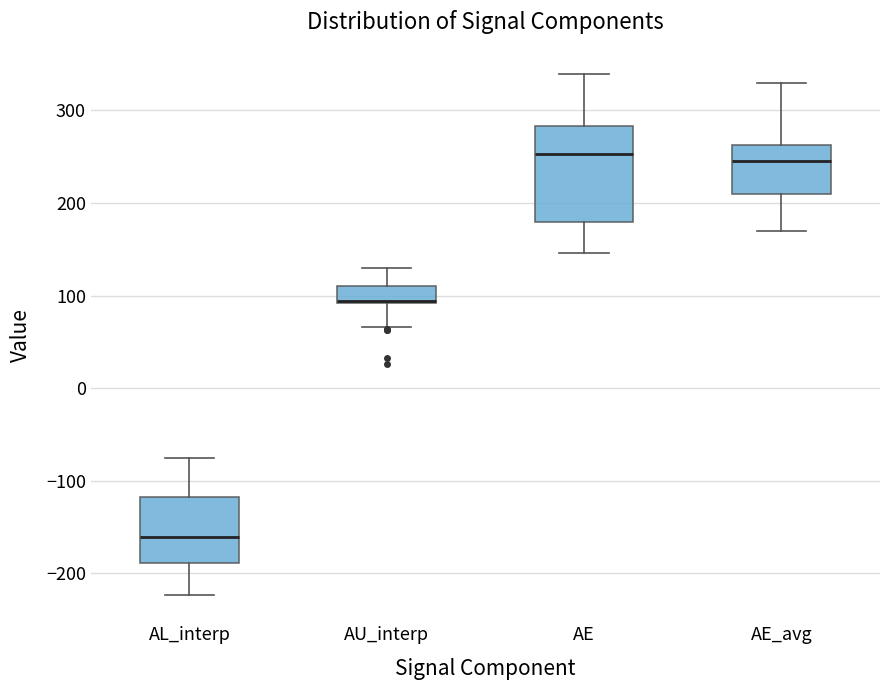

Which box is the tallest, from its lower edge to its upper edge?

AE